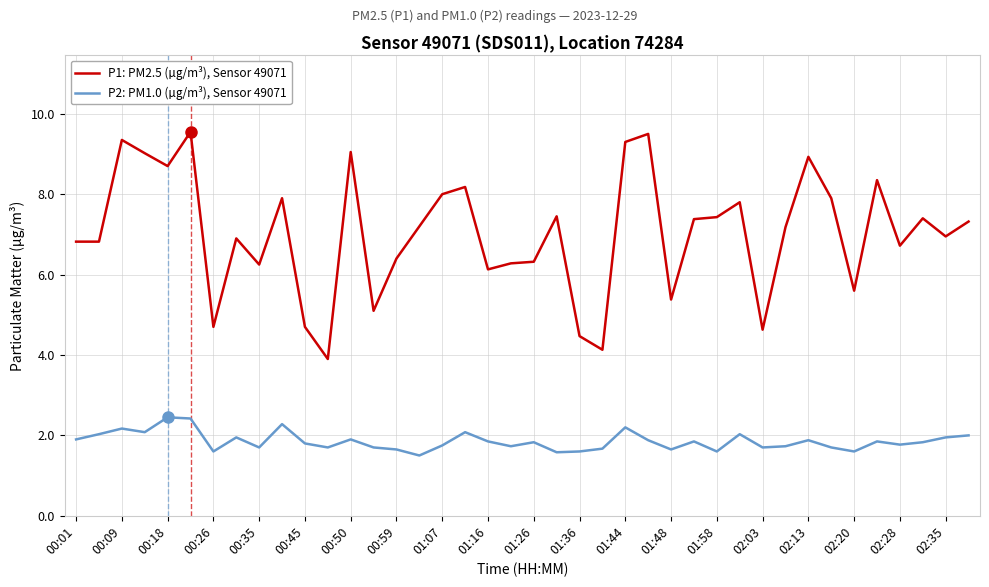

Which series has the largest range (max minus min)?

P1: PM2.5 (µg/m³), Sensor 49071